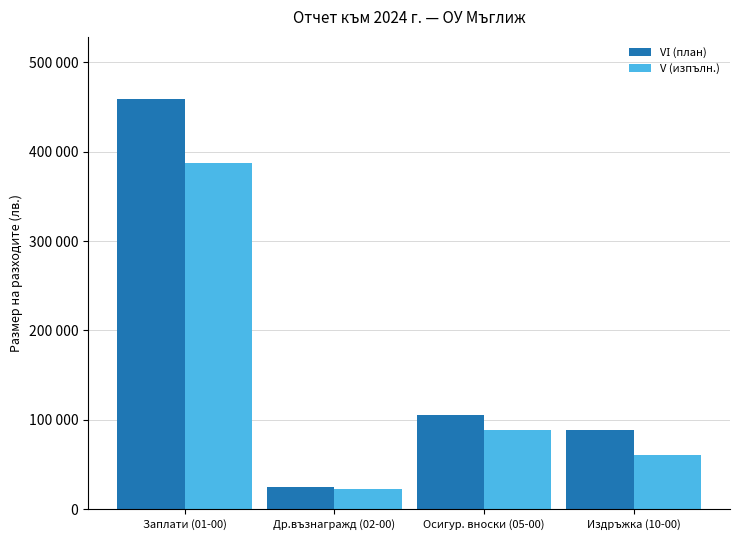

Are the bars horizontal?

No